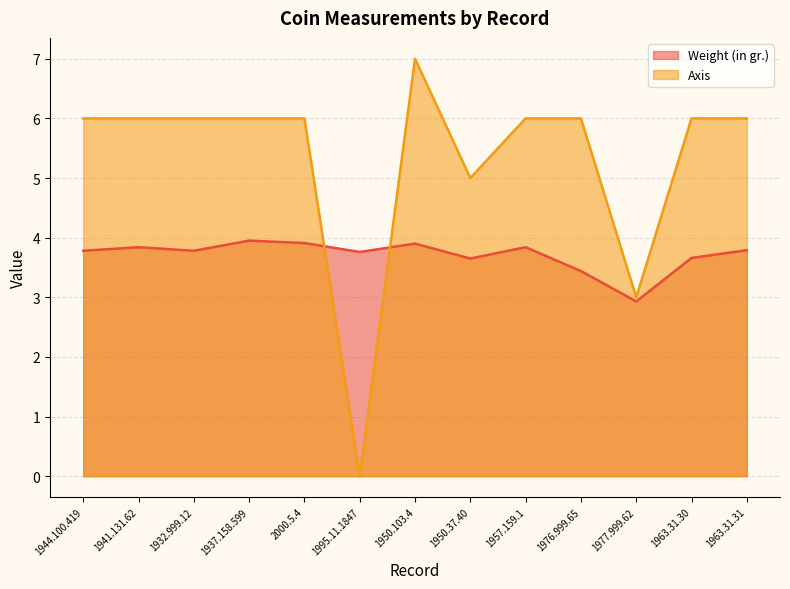

True or false: Weight (in gr.) has more than 0 points higher than both neighbors.

True